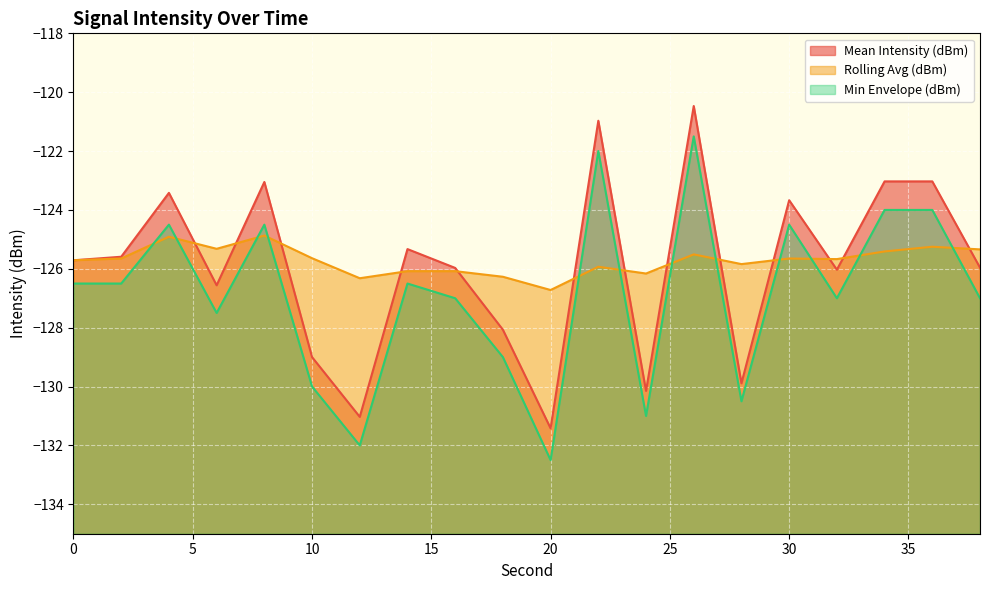

Is the value of Min Envelope (dBm) at 14 greater than the value of Rolling Avg (dBm) at 6?

No